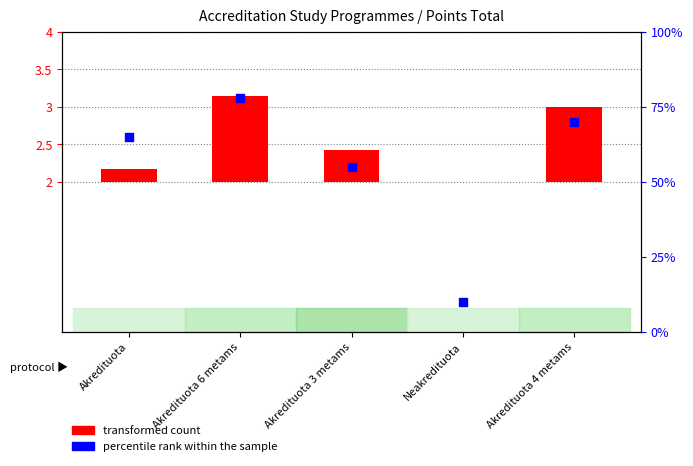

Which series has the widest spread of Y values?

percentile rank within the sample